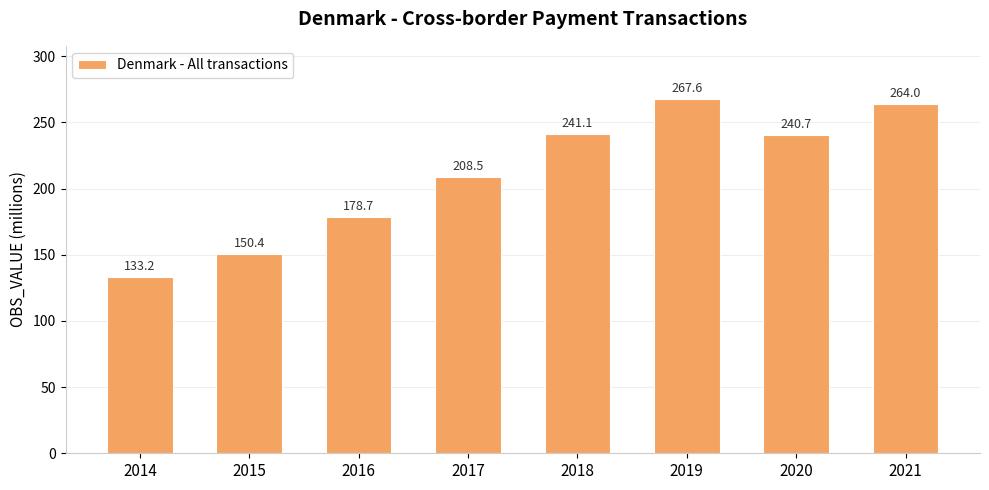

Which label corresponds to the largest value in the chart?

2019